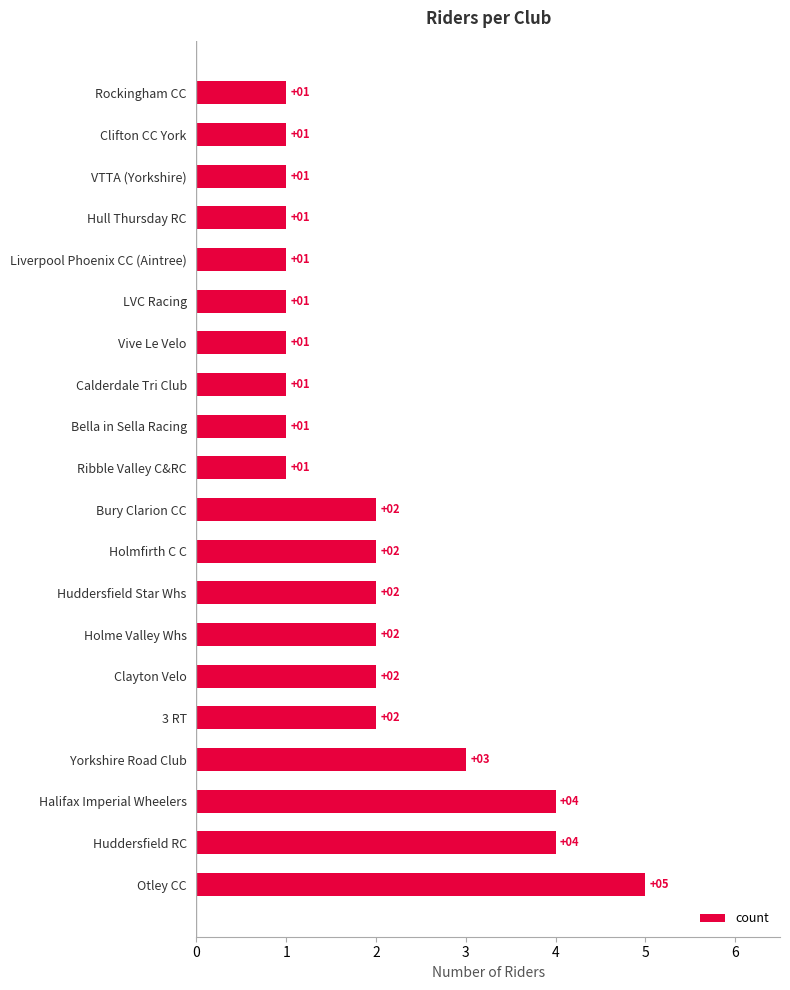

Read the value at Halifax Imperial Wheelers.

4